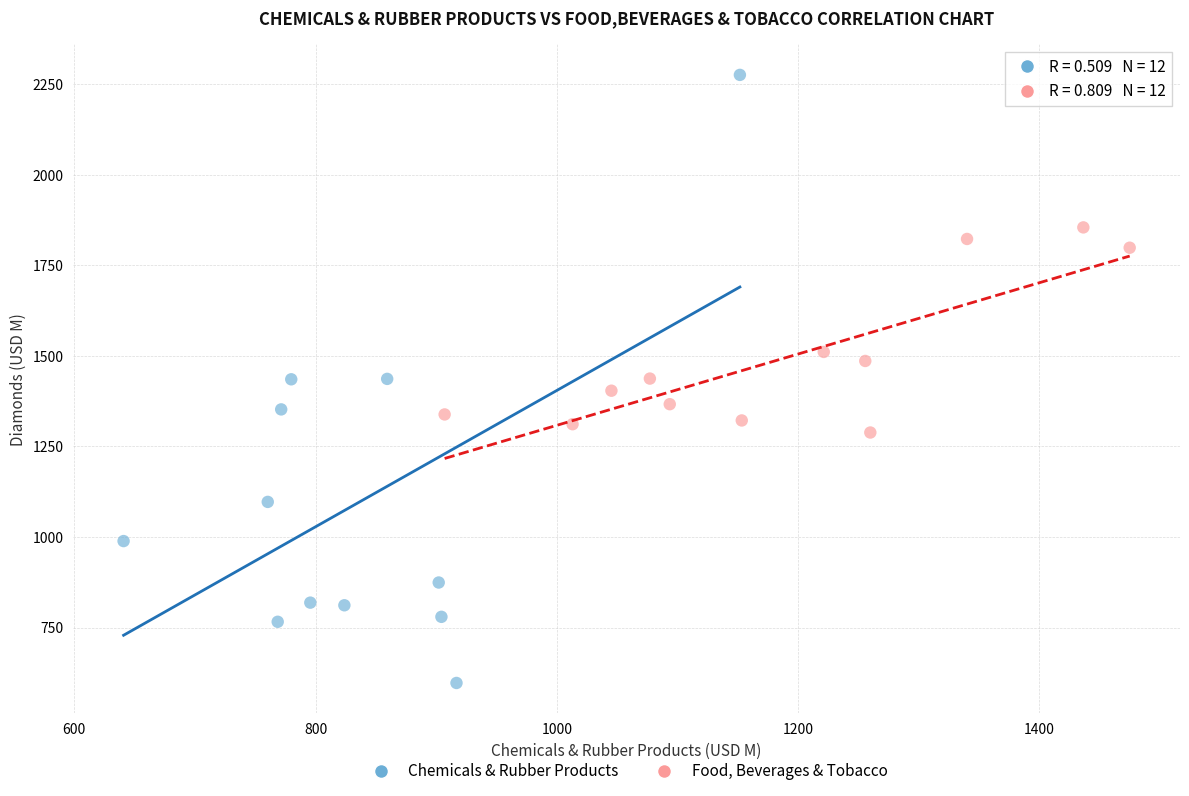

Which series has the largest Y range (max minus min)?

Chemicals & Rubber Products